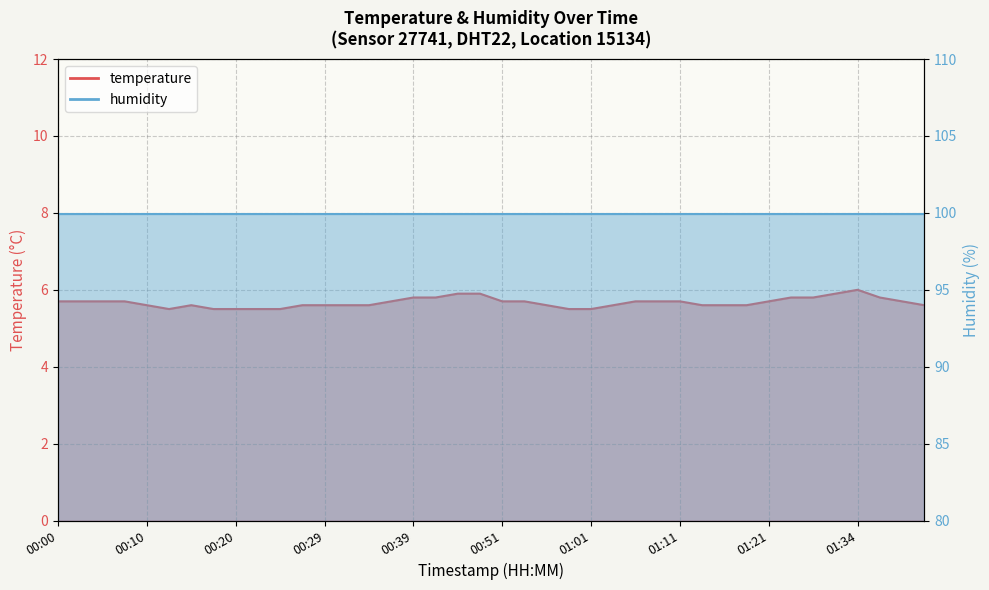

Where is the data nearest to the value 5?

00:12